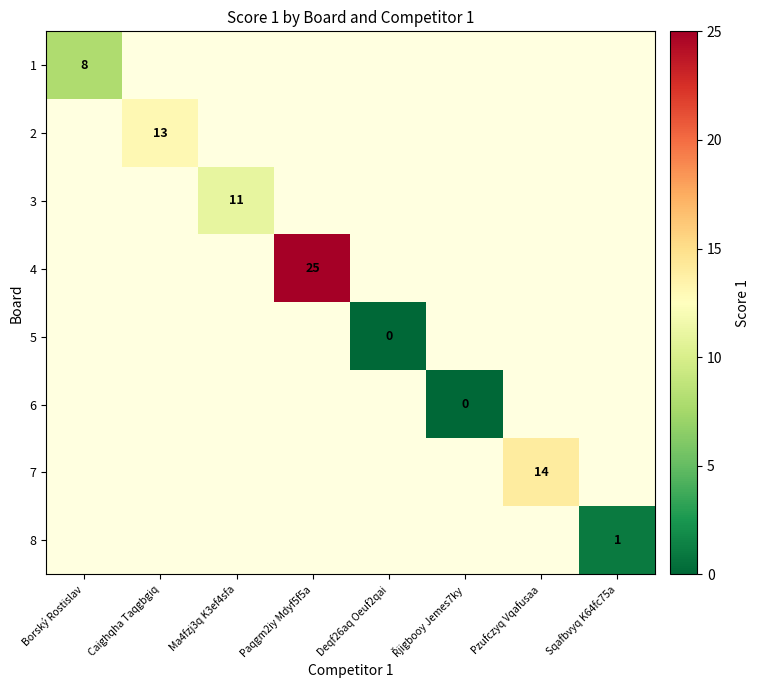

Is it true that 2 equals 18 at Caighqha Taqgbgiq?

False